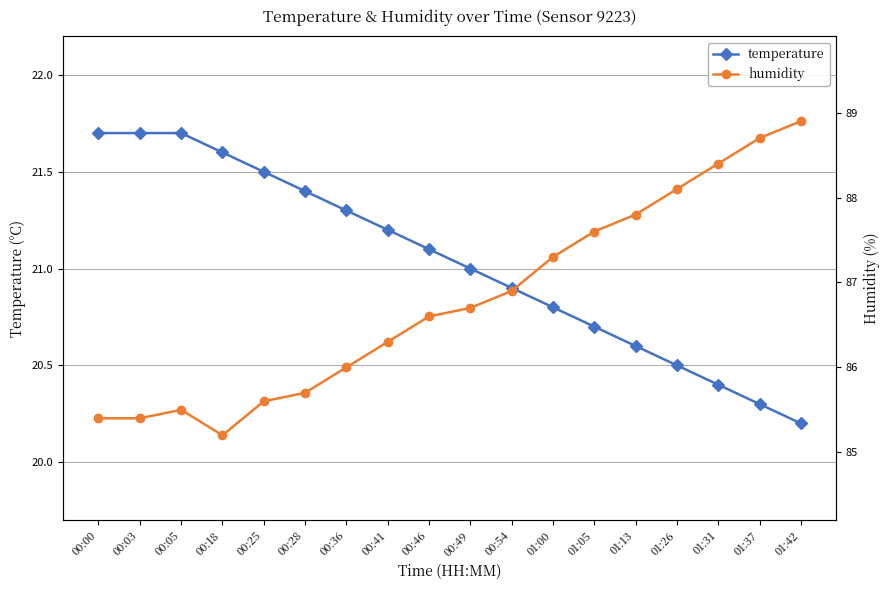

Read the humidity value at 00:05.

85.5